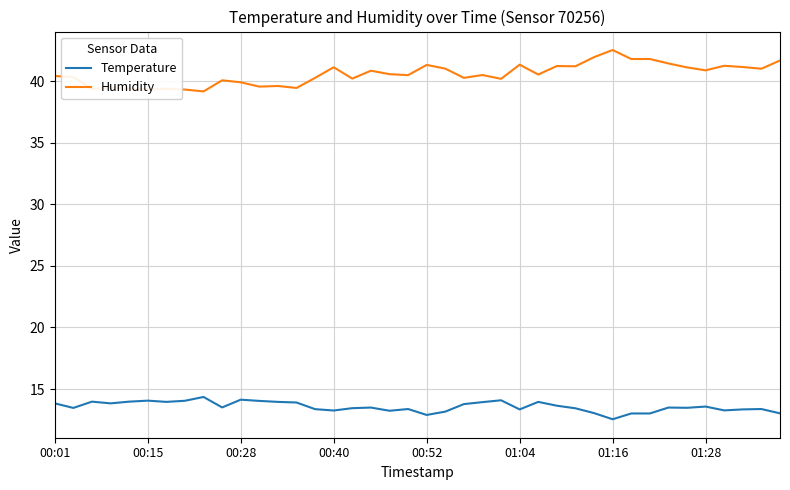

How many series are shown in this chart?

2